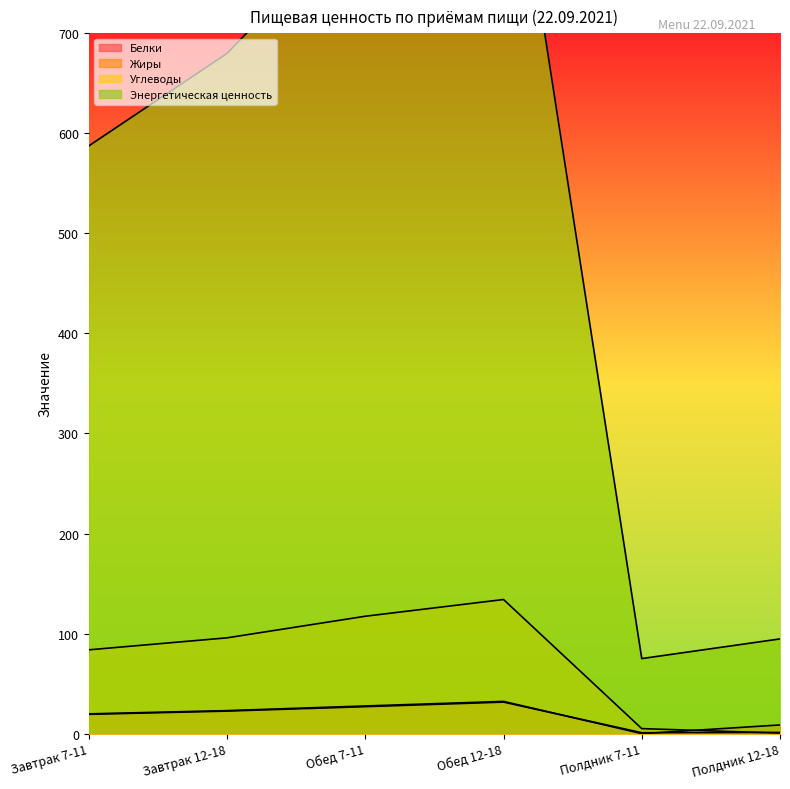

What is the difference between the Энергетическая ценность values at Завтрак 7-11 and Полдник 7-11?

512.5